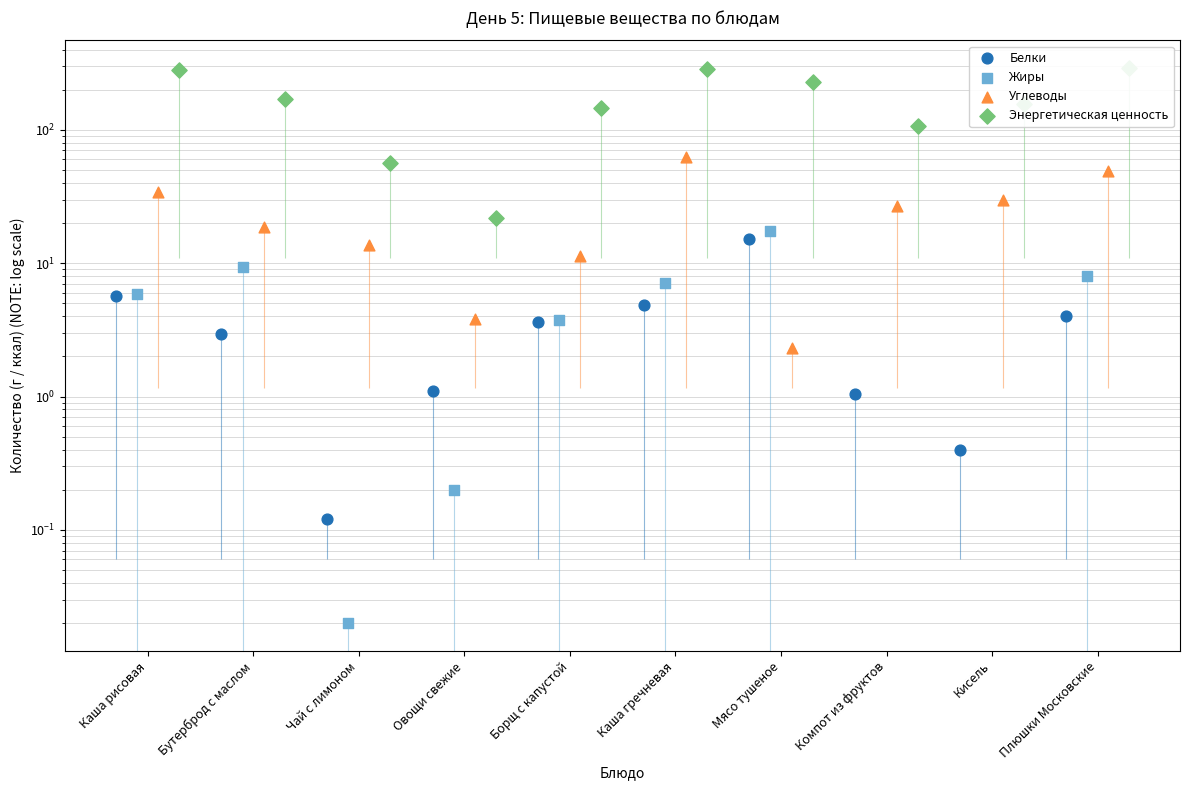

Which series has the largest total across all categories?

Энергетическая ценность